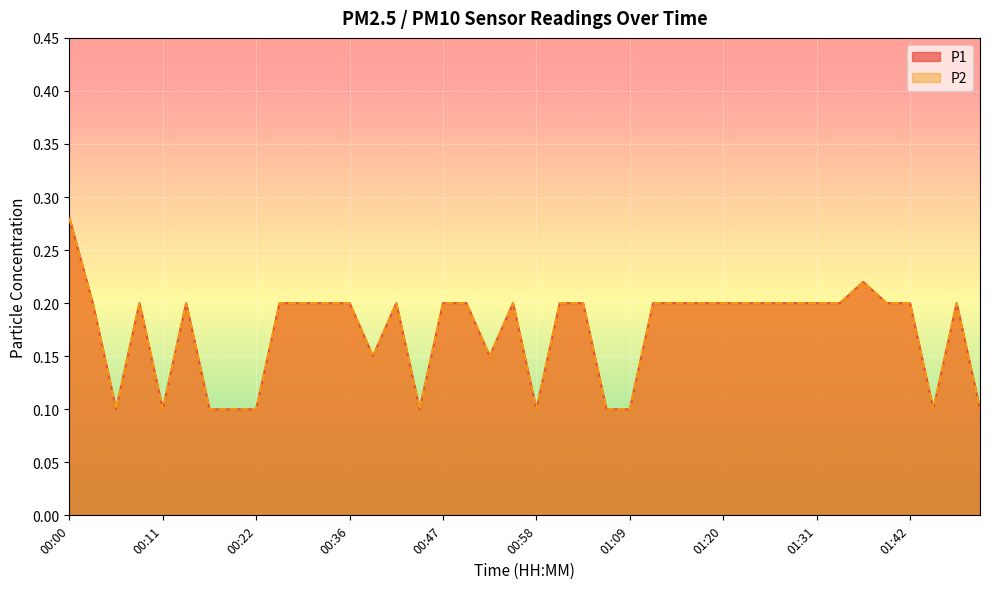

Between 00:11 and 00:47, which is larger?

00:47